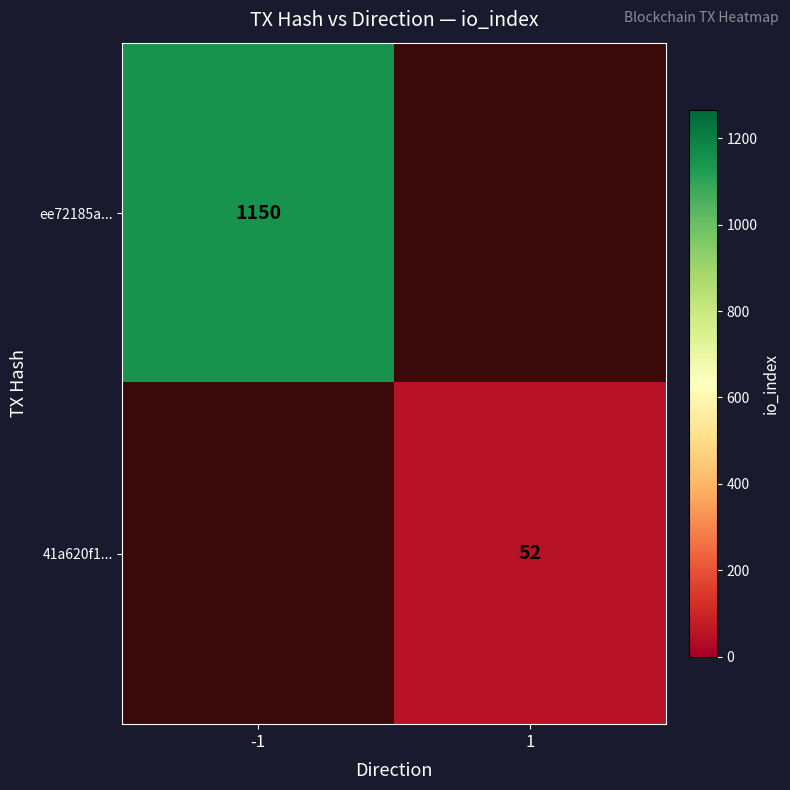

The 41a620f1... series shows 68.0 at 1. True or false?

False